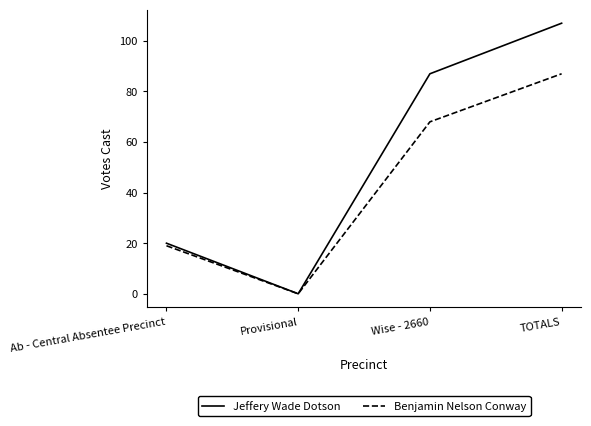

Count the number of data series in this chart.

2